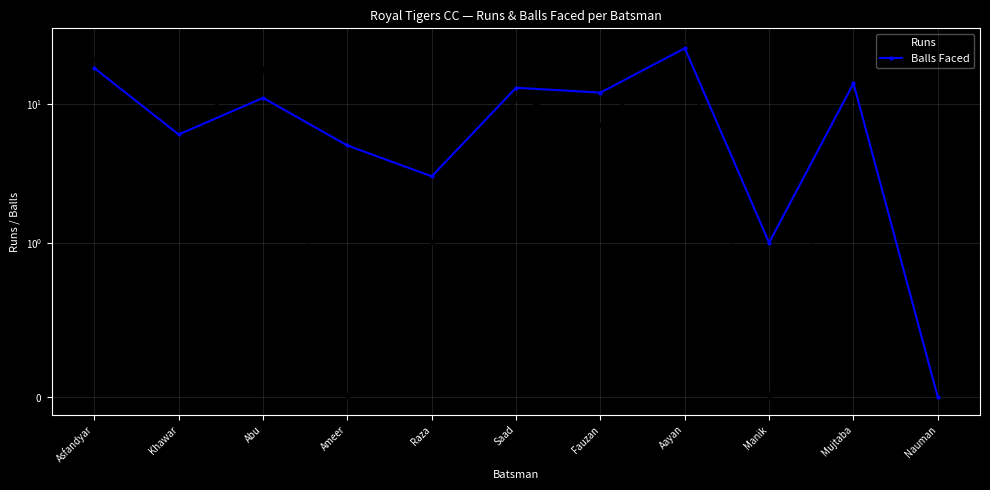

At how many categories does at least one series exceed 6?

6